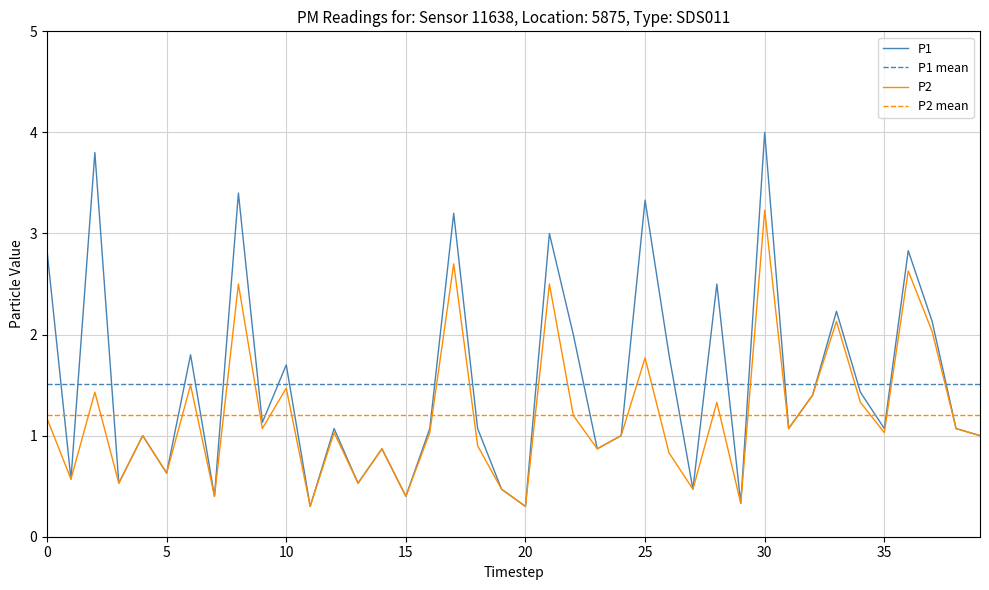

True or false: P2 has a value of 0.1 at 20.

False